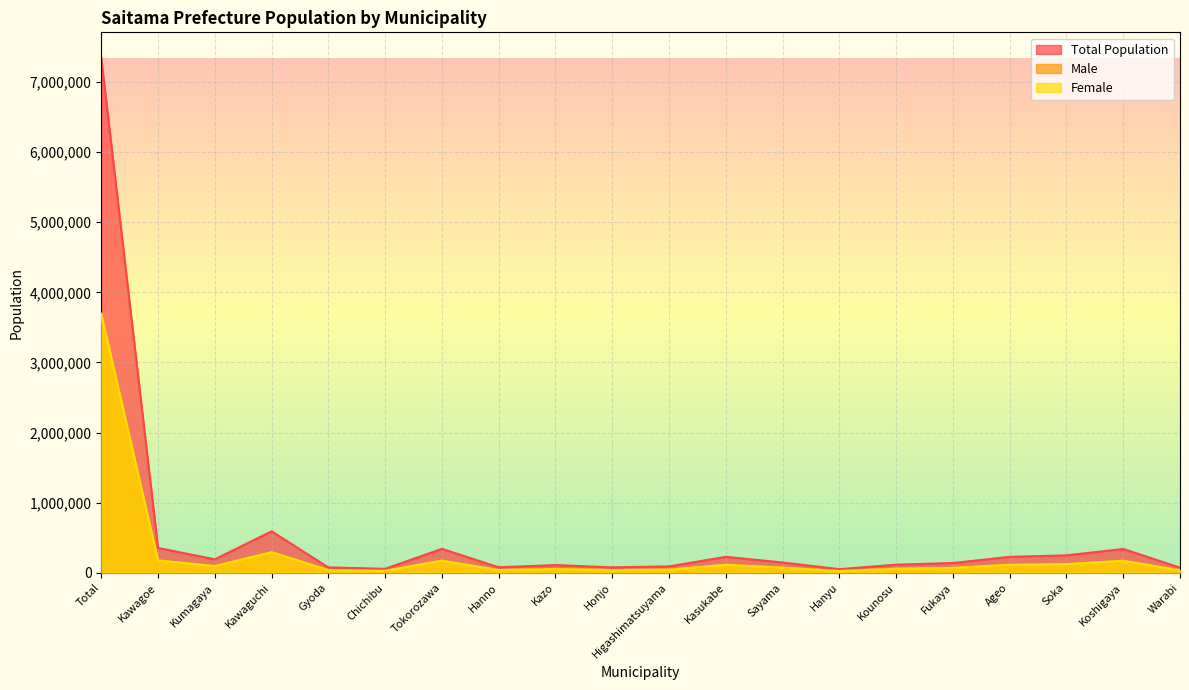

True or false: Male has a value of 112571 at Kasukabe.

True